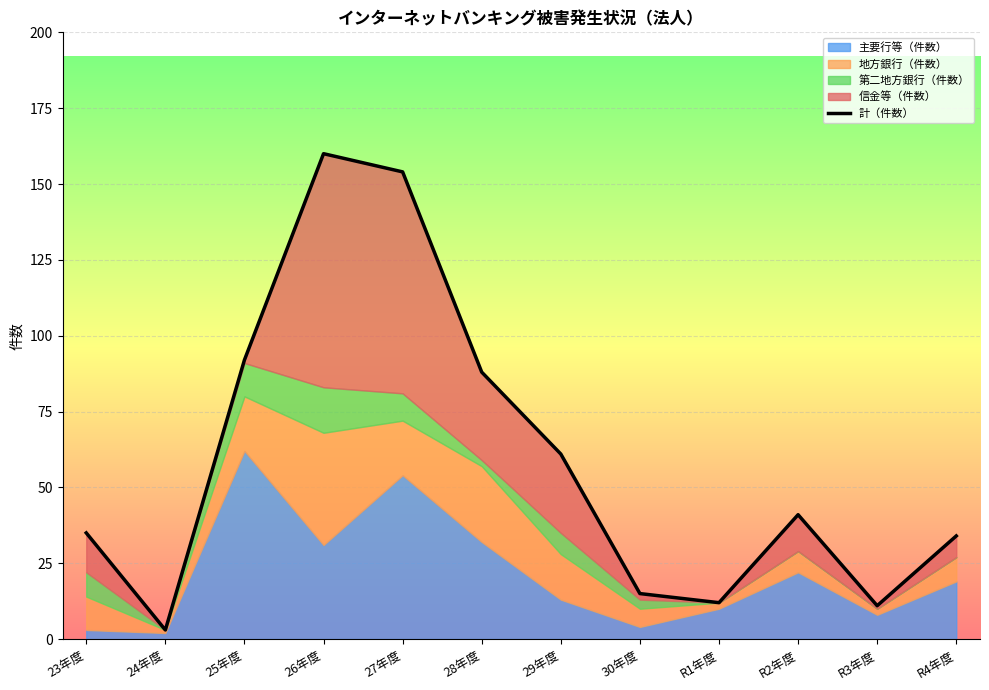

What is the difference between the second highest and second lowest values?

143